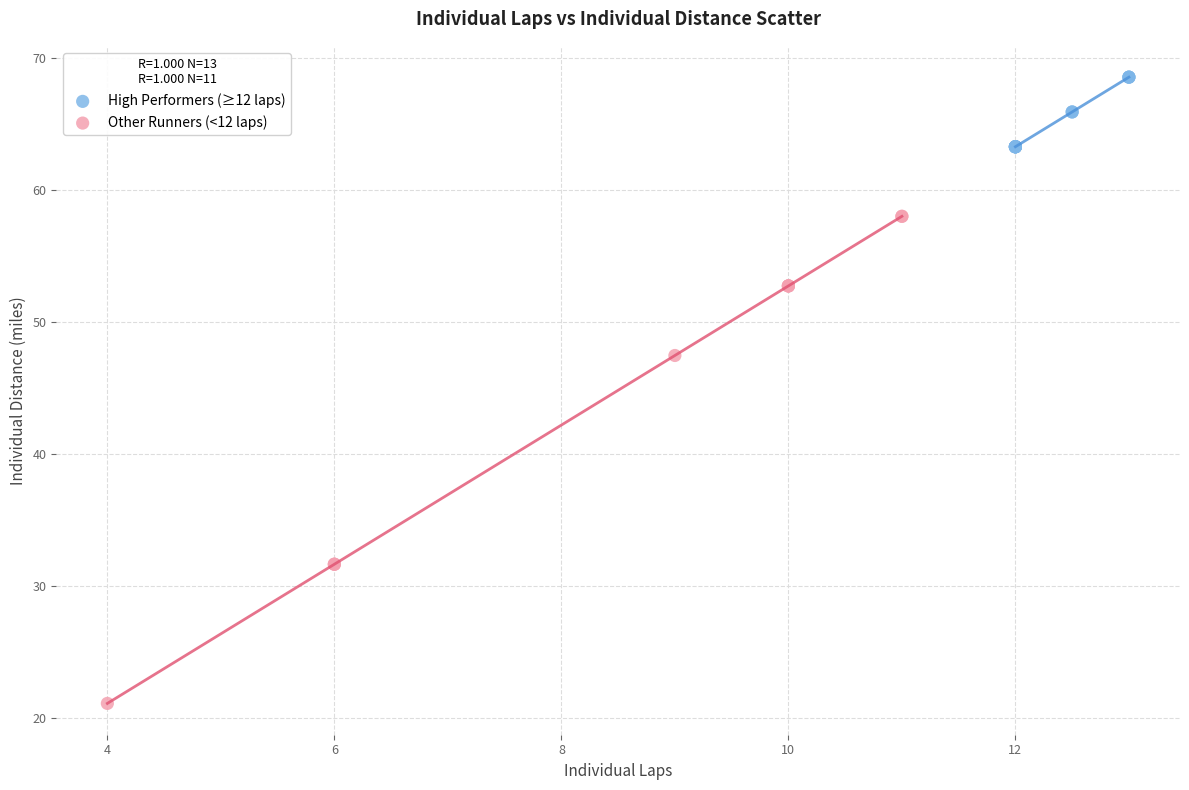

Which series contains the lowest Y value?

Other Runners (<12 laps)